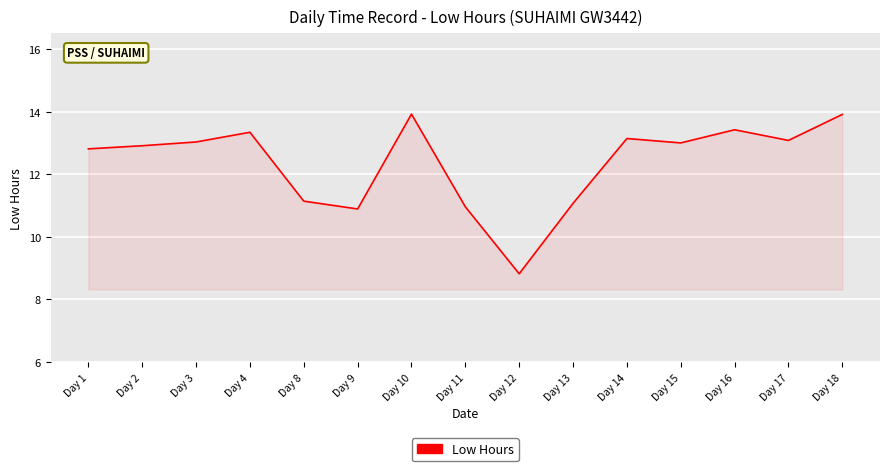

Reading right to left, what are all the values shown in this chart?

13.9	13.1	13.4	13.0	13.1	11.1	8.8	11.0	13.9	10.9	11.1	13.3	13.0	12.9	12.8